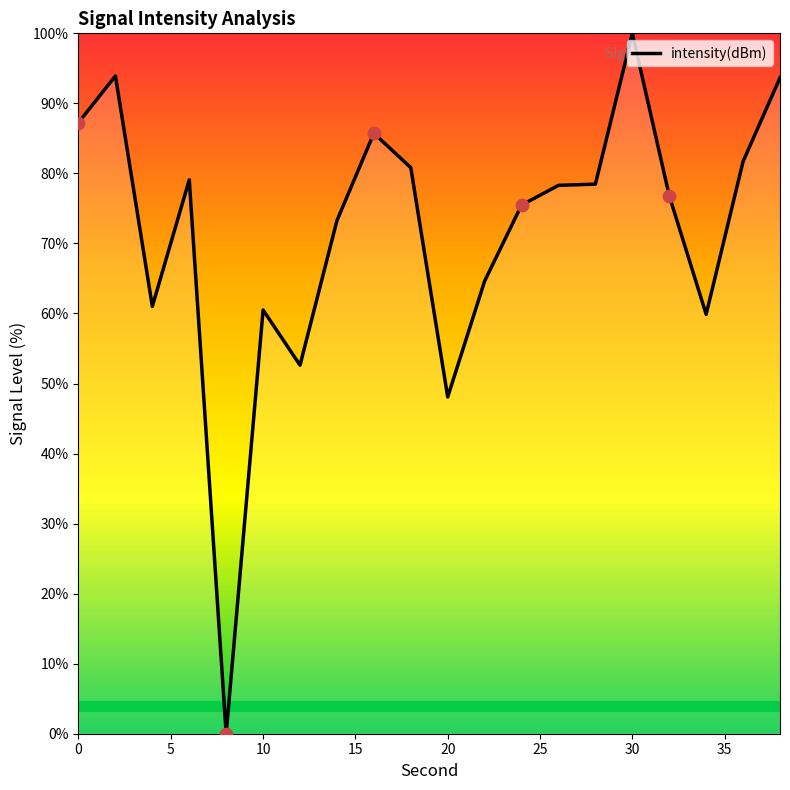

Does the chart have visible grid lines?

No